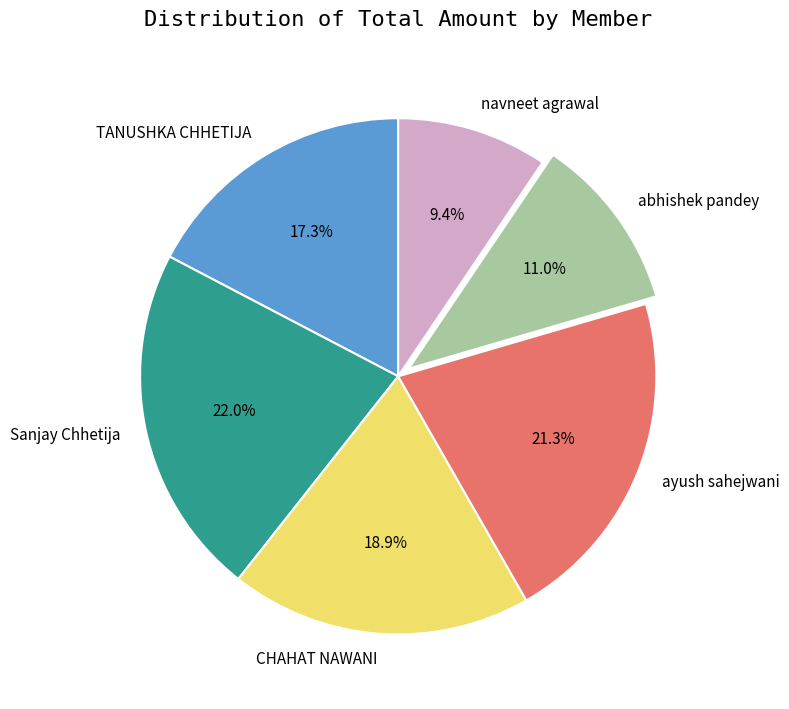

What is the smallest slice in the pie chart?

navneet agrawal